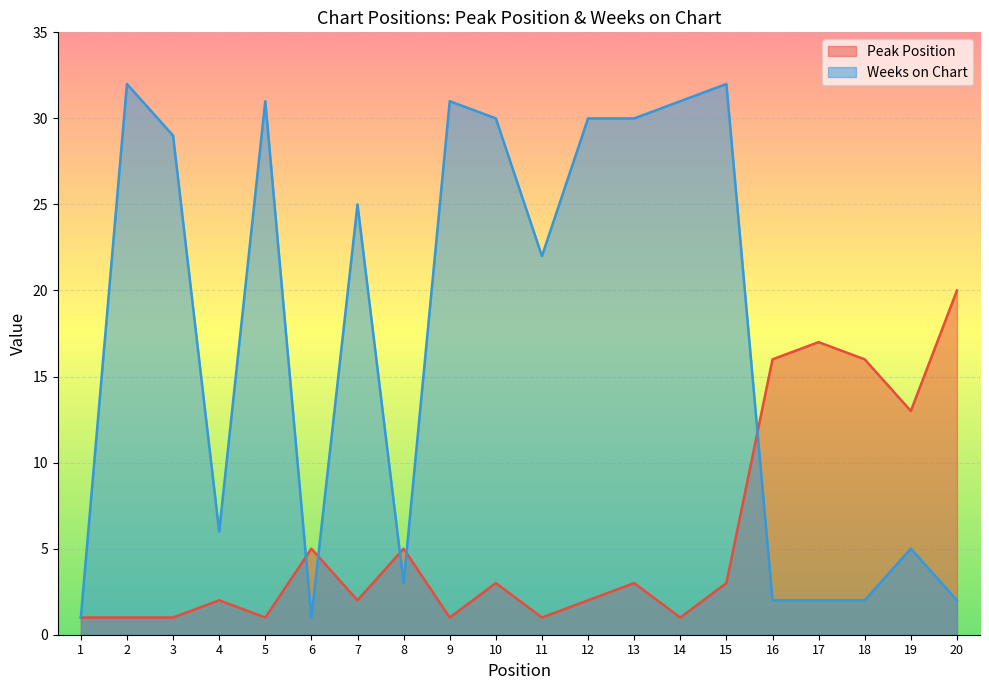

Which series changed the most between 6 and 18?

Peak Position